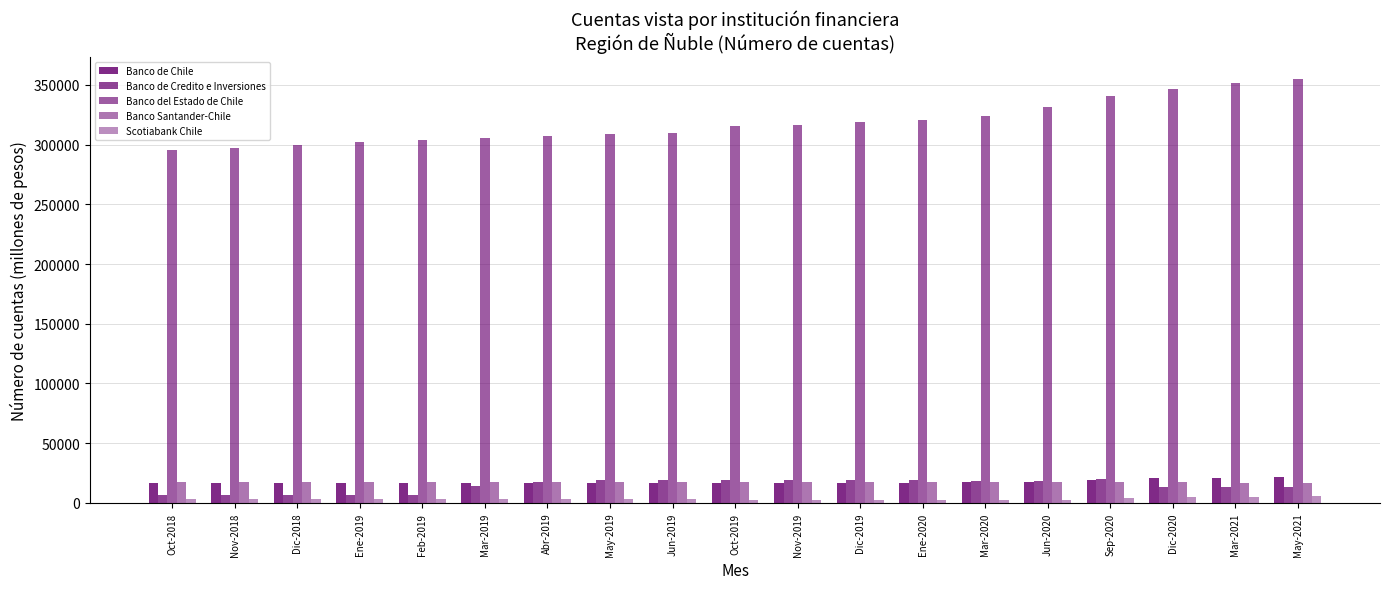

Does the chart contain any negative values?

No